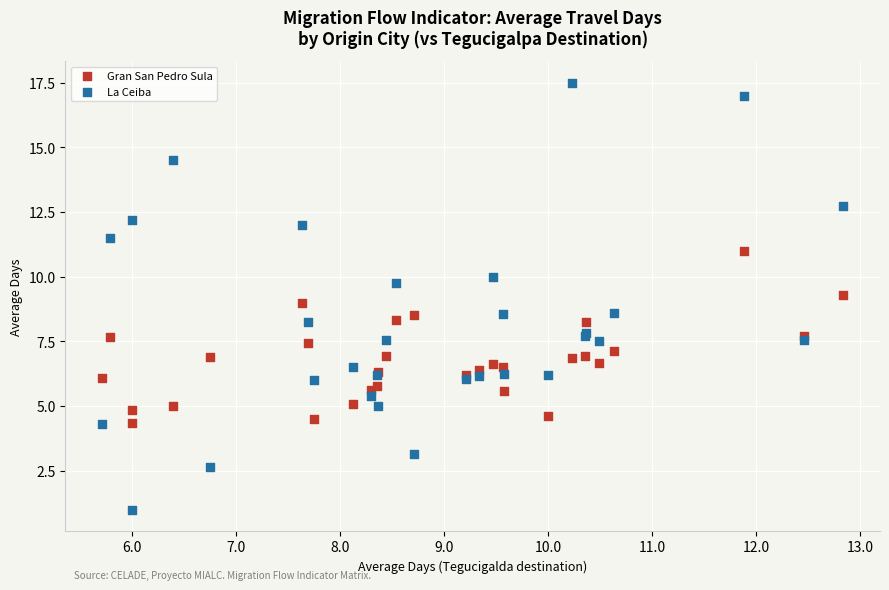

What is the X range (max minus min) for the scatter plot?

7.1